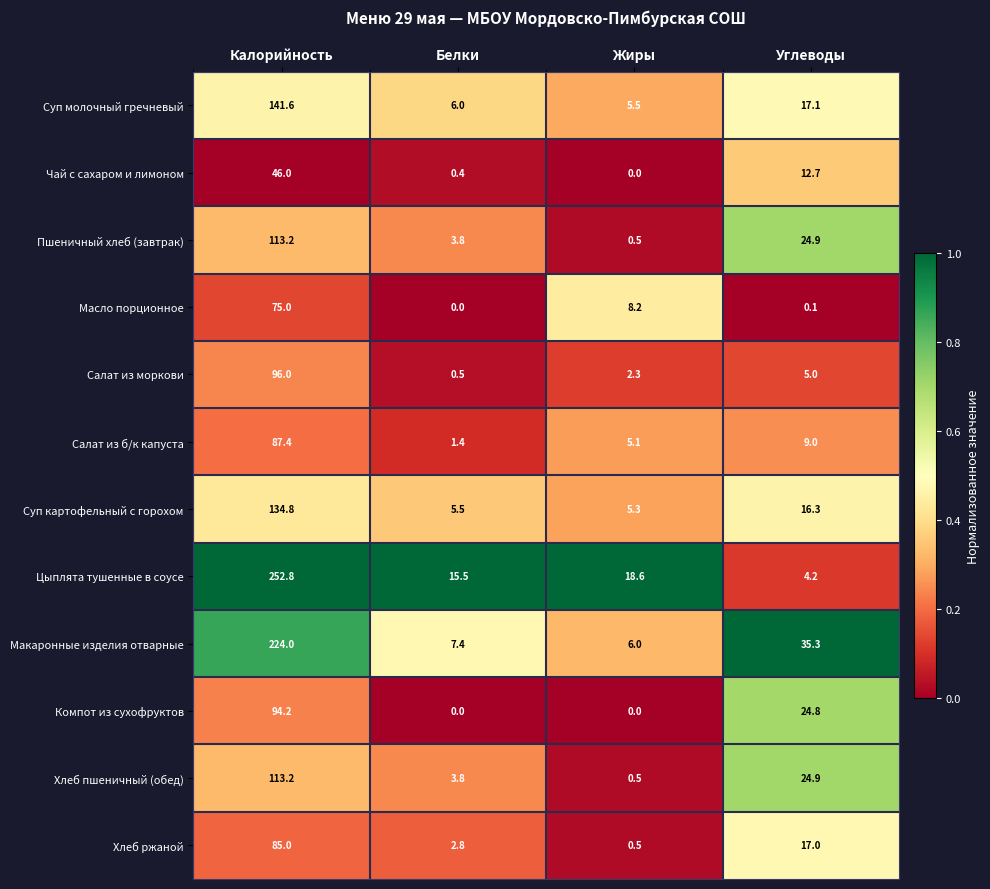

Rank the categories by Пшеничный хлеб (завтрак) value from highest to lowest.

Калорийность, Углеводы, Белки, Жиры